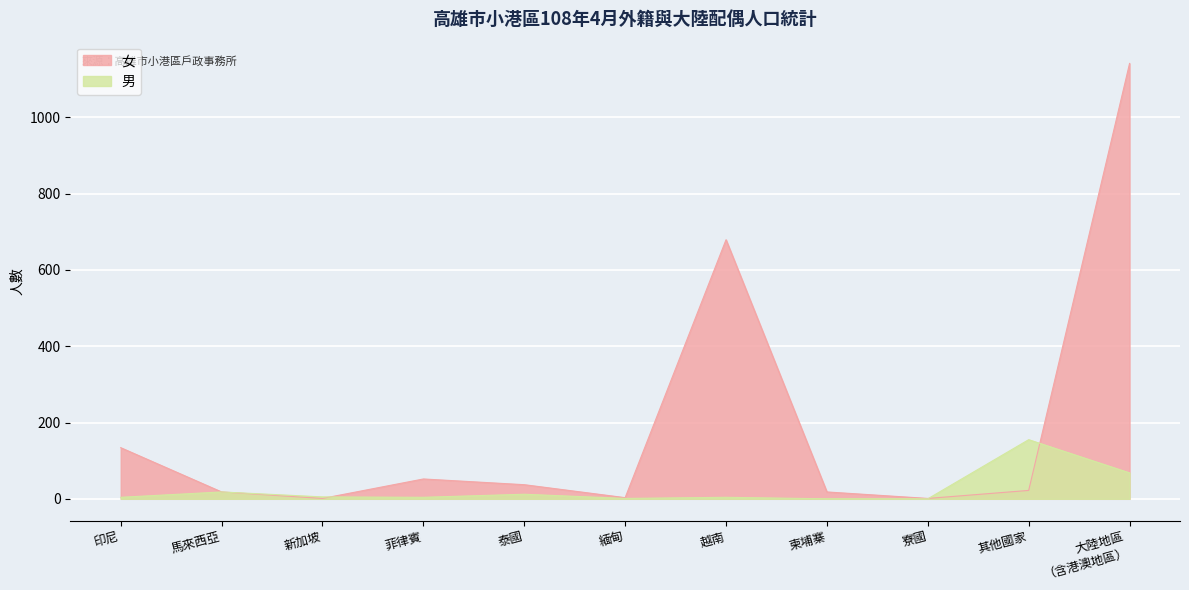

At 印尼, list the series in order from largest to smallest.

女, 男